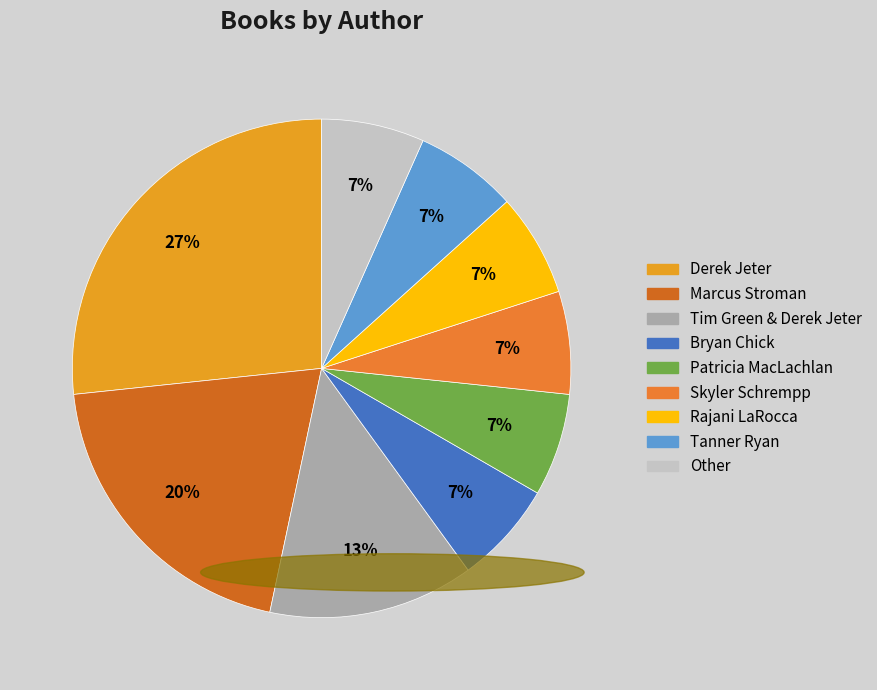

Approximately how many times larger is the value at Tim Green & Derek Jeter compared to Rajani LaRocca?

2.0